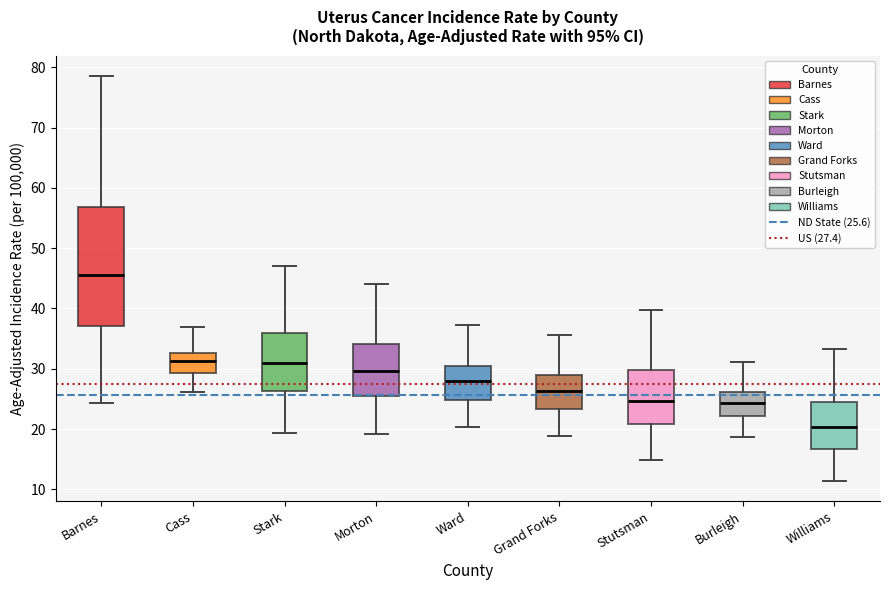

Which box has the lowest median line?

Williams